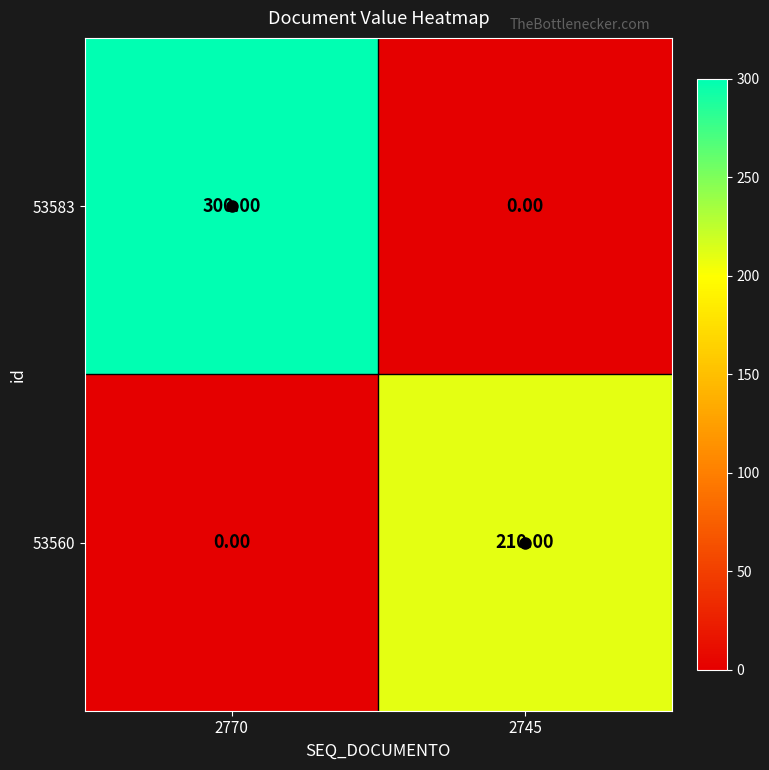

Which series has the largest total across all categories?

53583